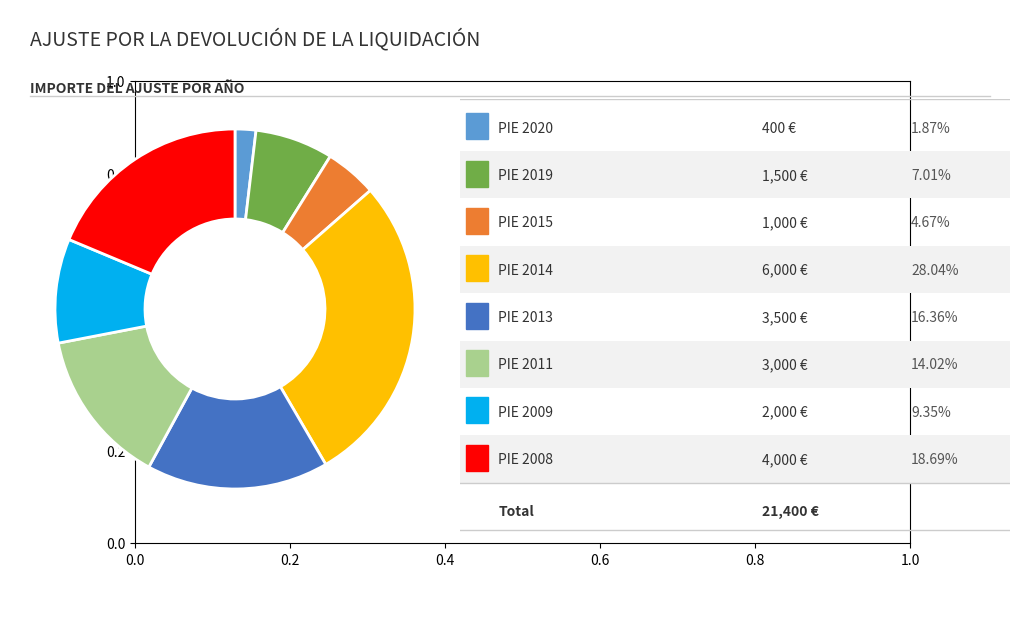

Is there a majority slice in this chart?

No